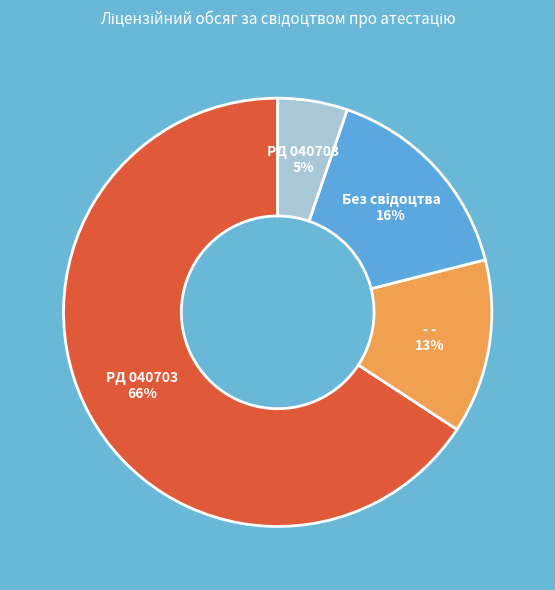

Is there any slice that represents more than half of the pie?

Yes